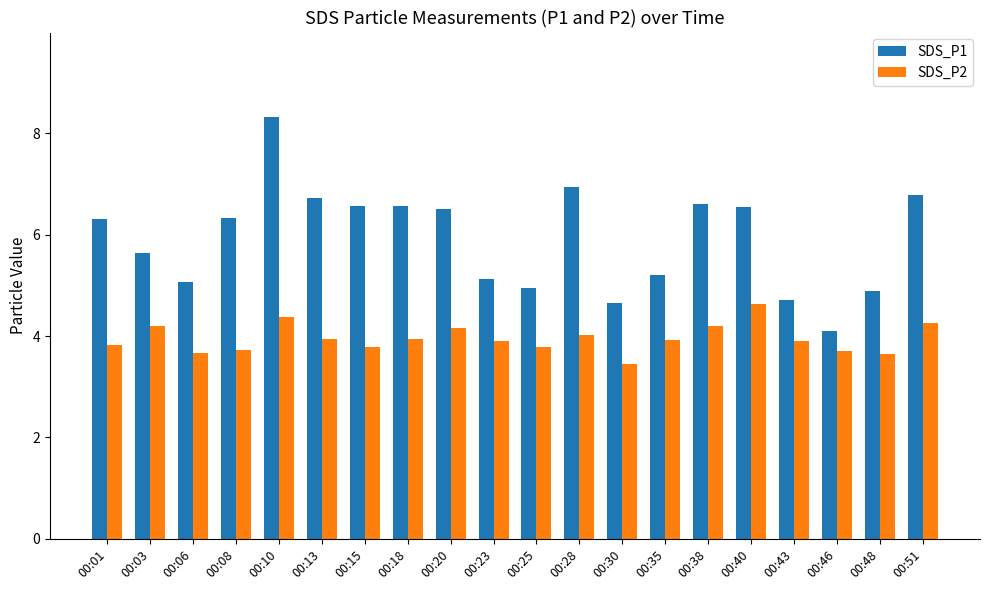

Rank the series by their maximum value, from highest to lowest.

SDS_P1, SDS_P2